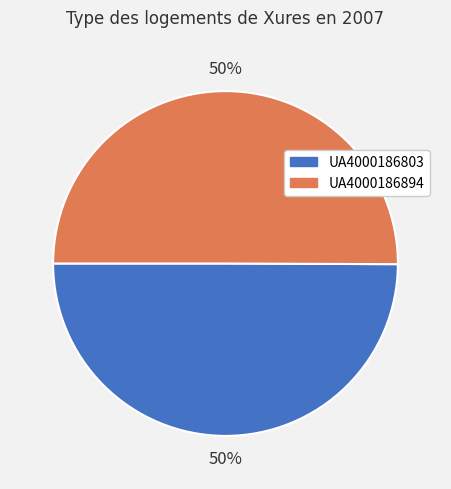

To the nearest percent, what percentage of the pie is UA4000186894?

50%